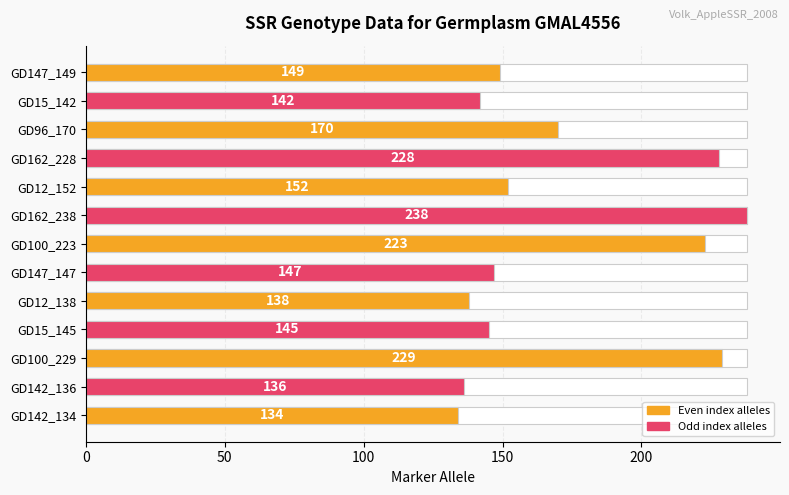

Reading left to right, extract all data points from this chart.

149	142	170	228	152	238	223	147	138	145	229	136	134